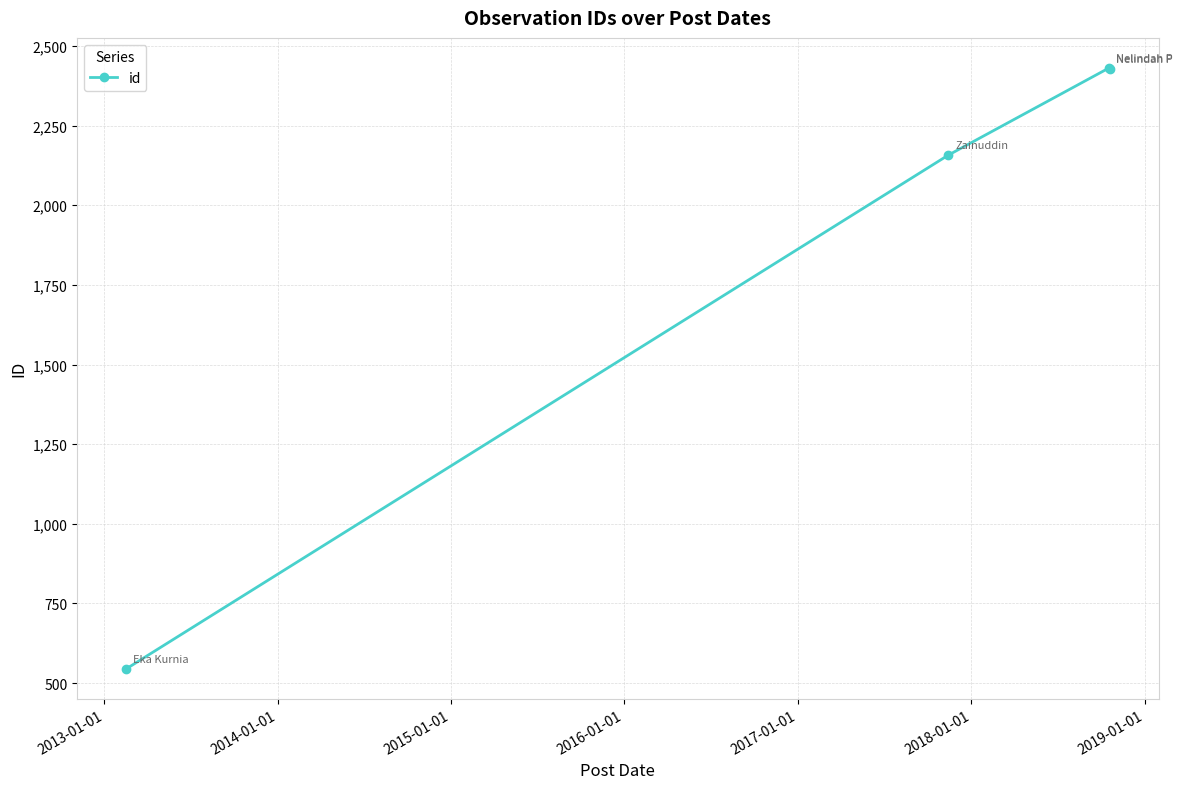

What is the value of the 3rd point from the left?

2431